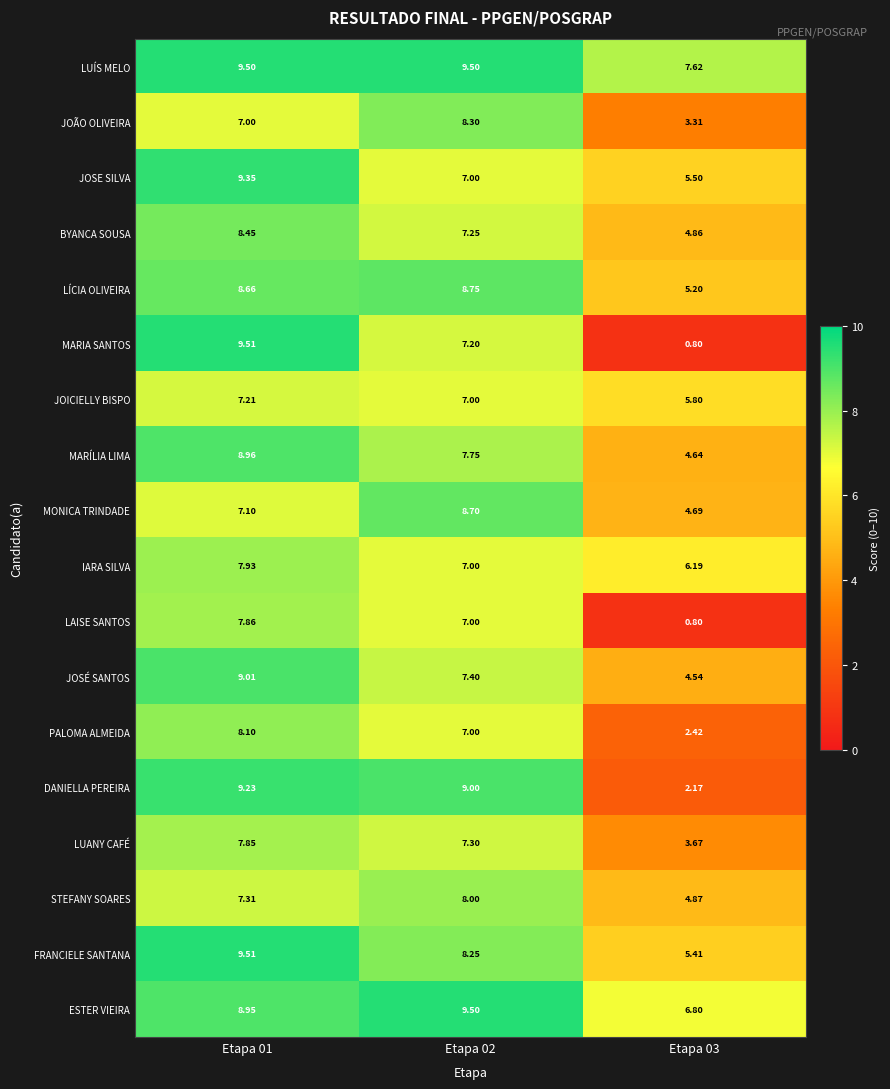

What is the smallest value displayed?

0.8